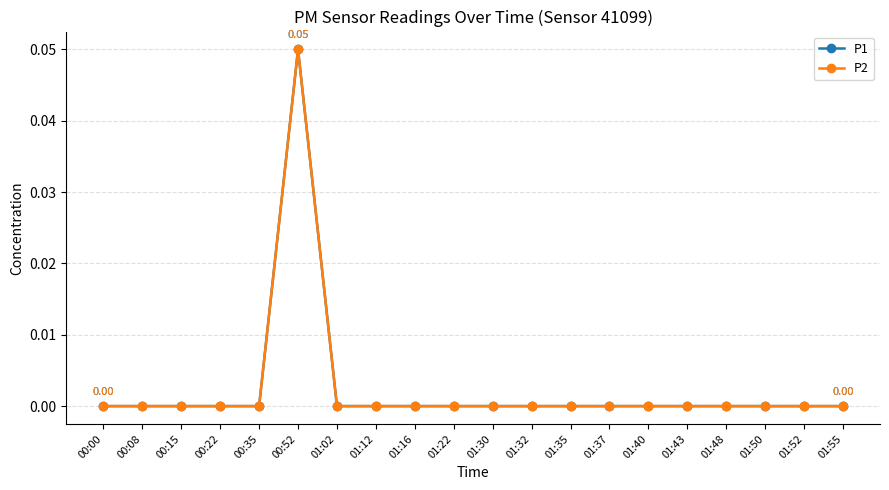

Rank the series by their maximum value, from lowest to highest.

P1, P2